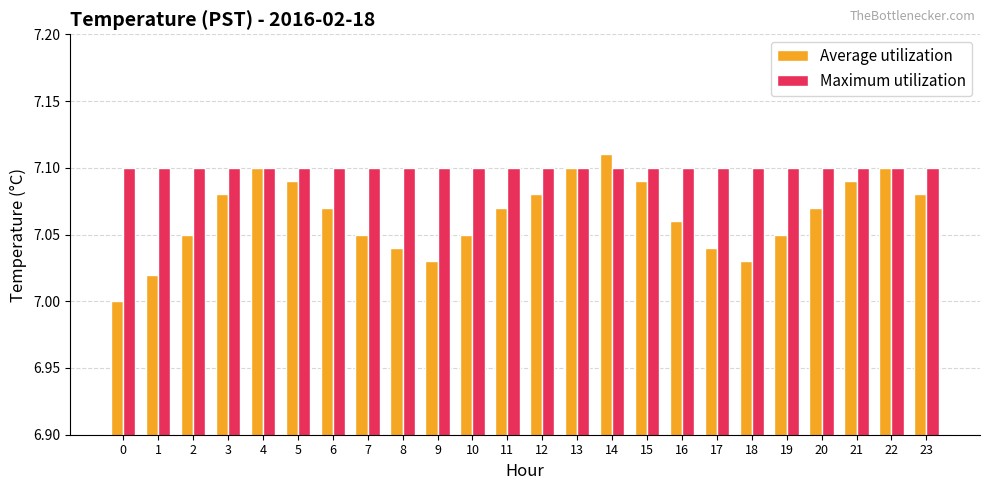

Which category has the highest value across all series?

14